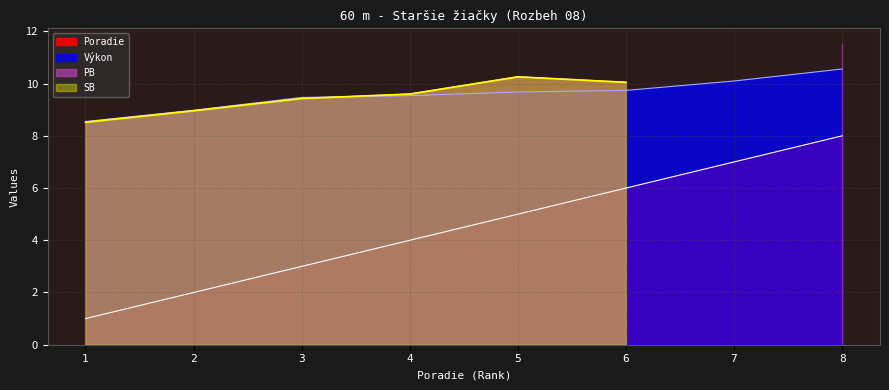

Which category has the highest value in the Vykon series?

8